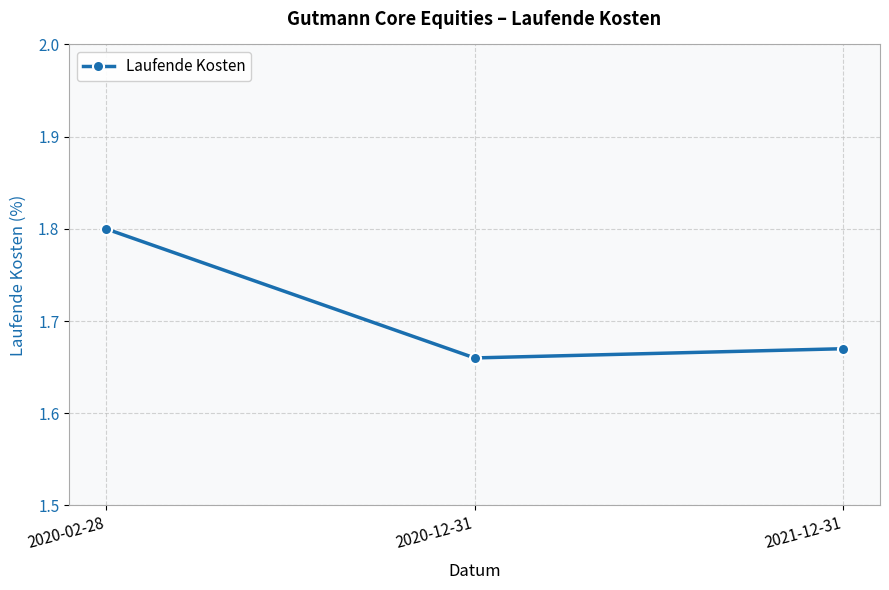

What is the maximum value shown in the chart?

1.8